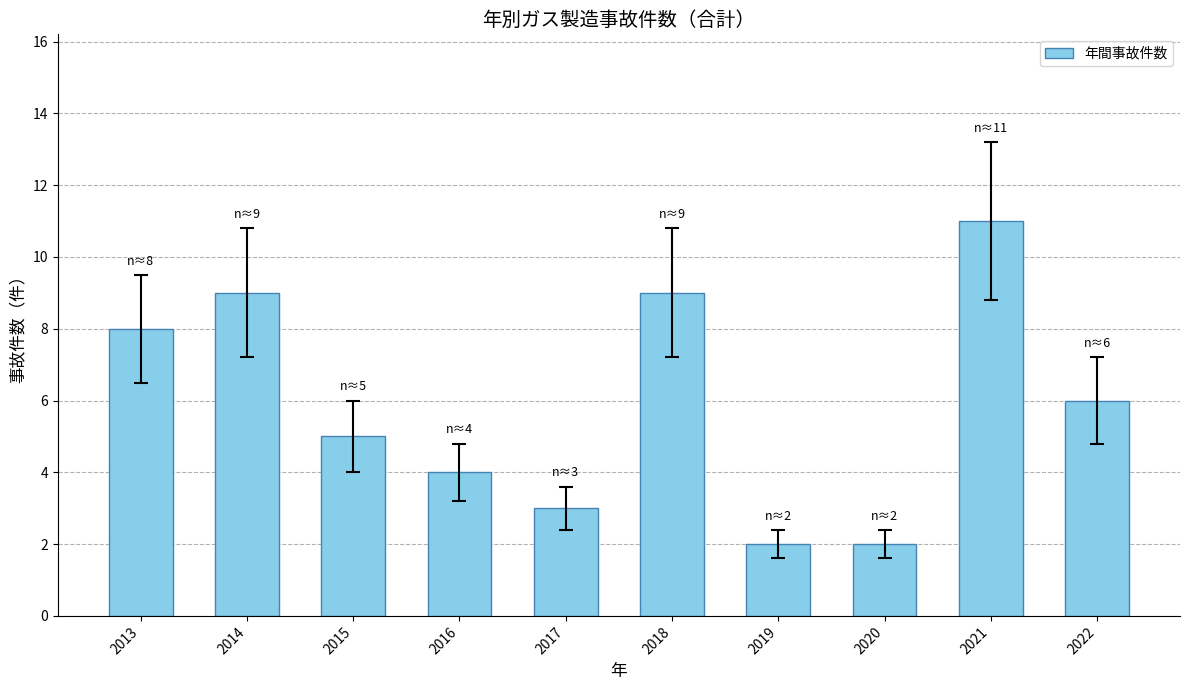

What is the greatest value displayed?

11